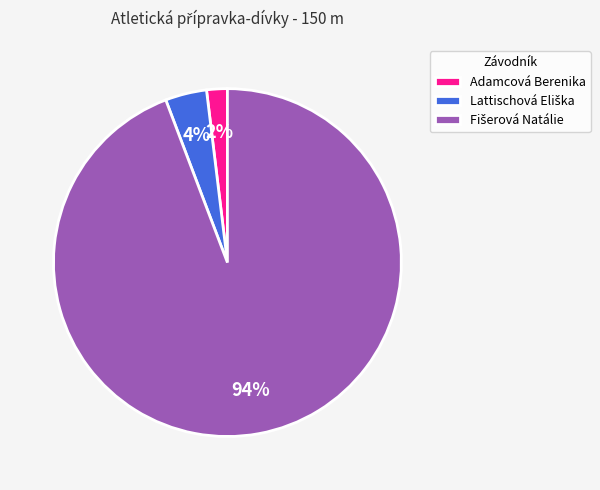

Does any single category account for the majority?

Yes